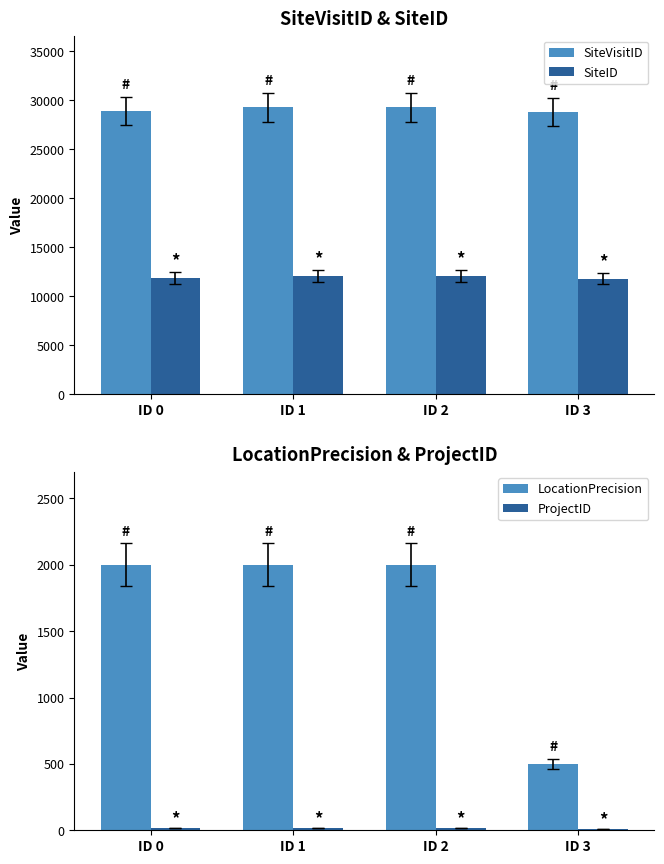

Is it true that ProjectID equals 12 at ID 2?

False